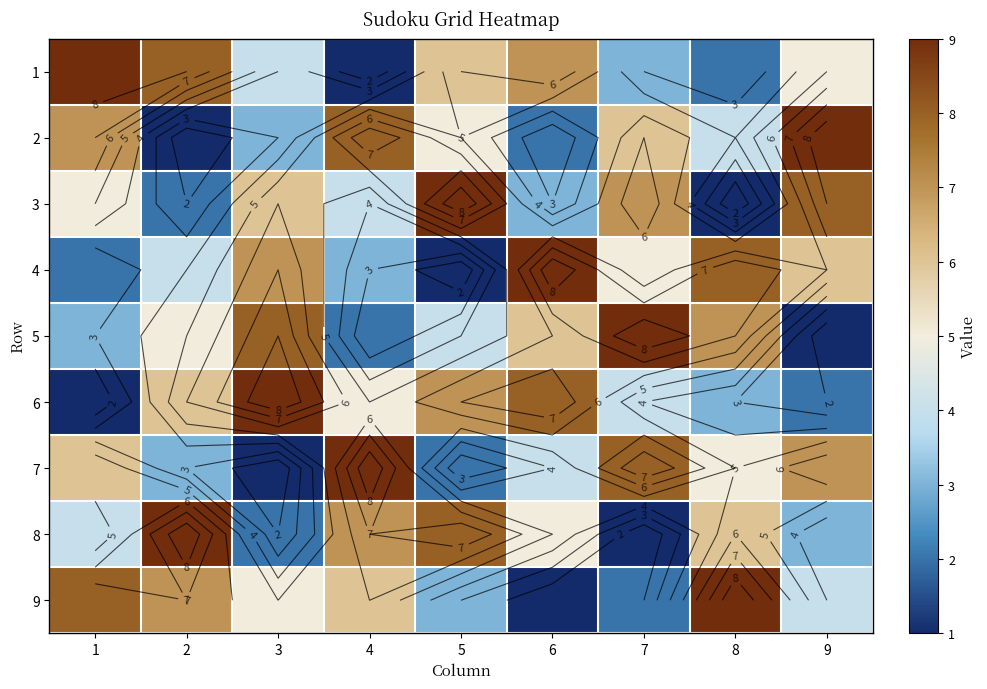

What is the highest value of the 8 series?

9